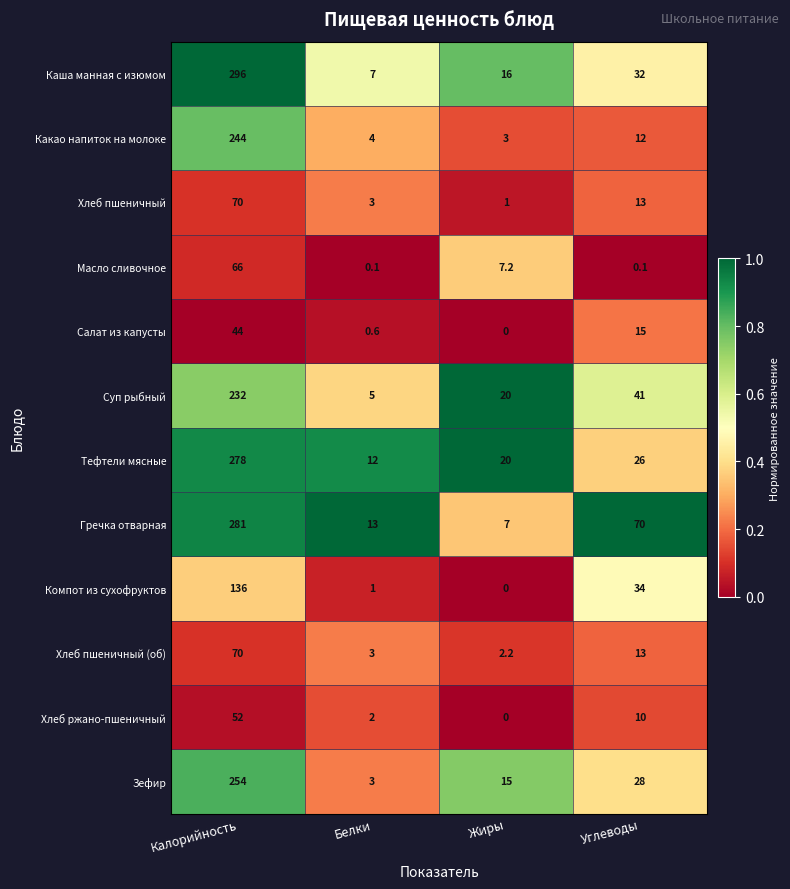

What is the difference between the maximum and second lowest values in the Хлеб ржано-пшеничный series?

50.0